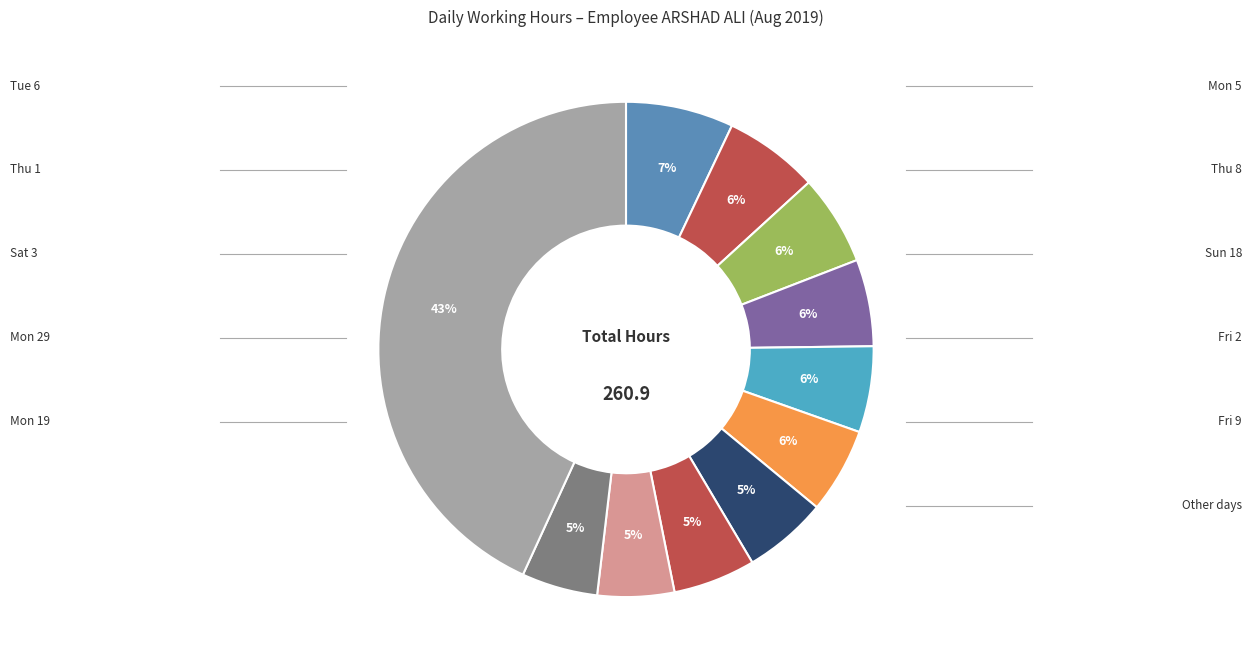

What is the largest slice in the pie chart?

Tue 6